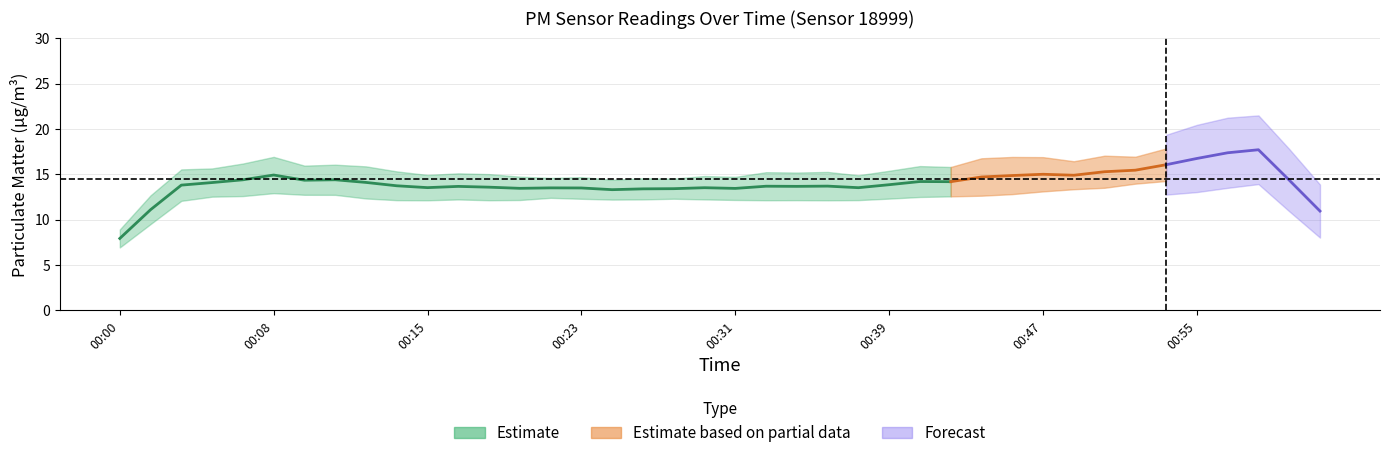

What is the sum of all P1 values?

645.9